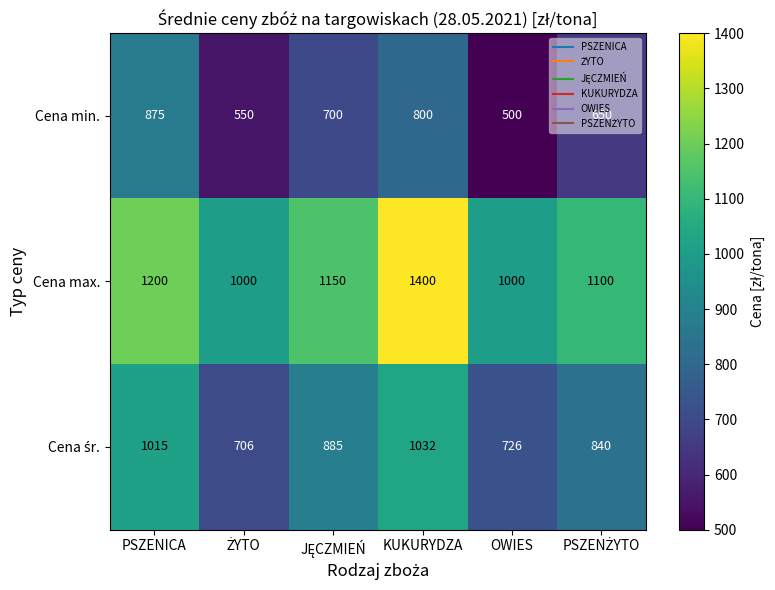

Count the Cena max. values in the range 1000 to 1200.

5